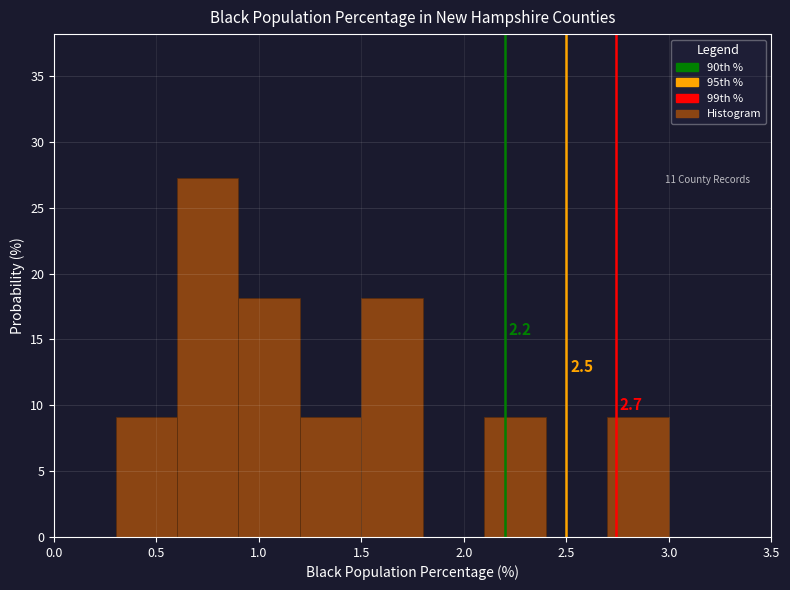

Over which range of the x-axis is the bar tallest?

0.6 to 0.9